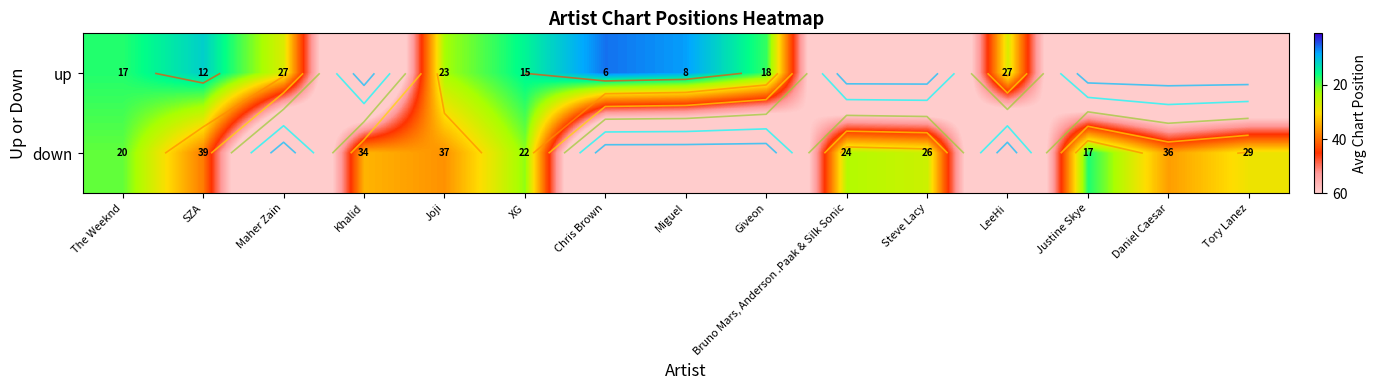

The value of down at Joji is 37.0. True or false?

True